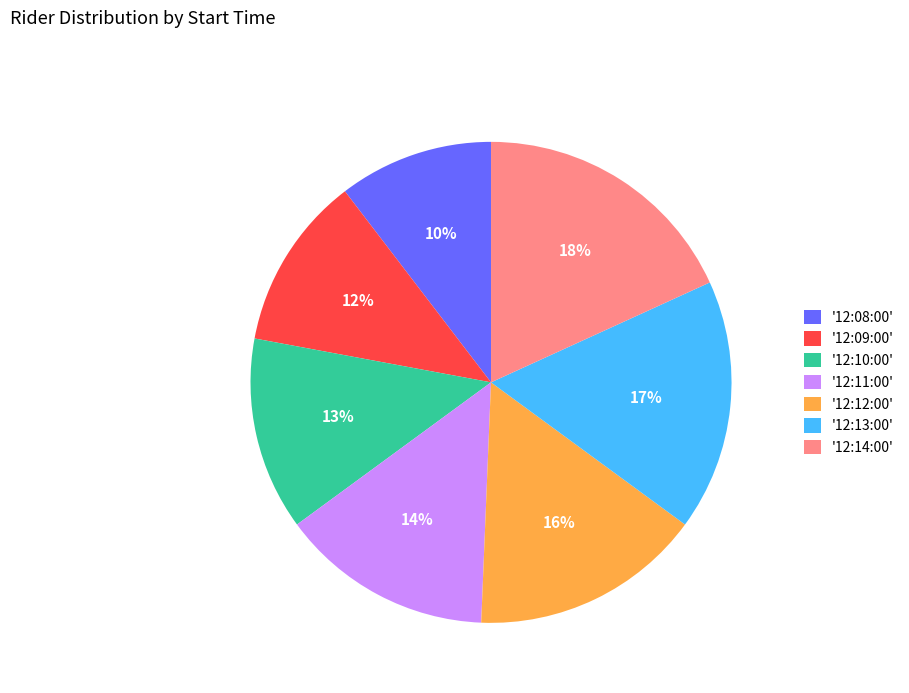

What is the largest slice in the pie chart?

'12:14:00'